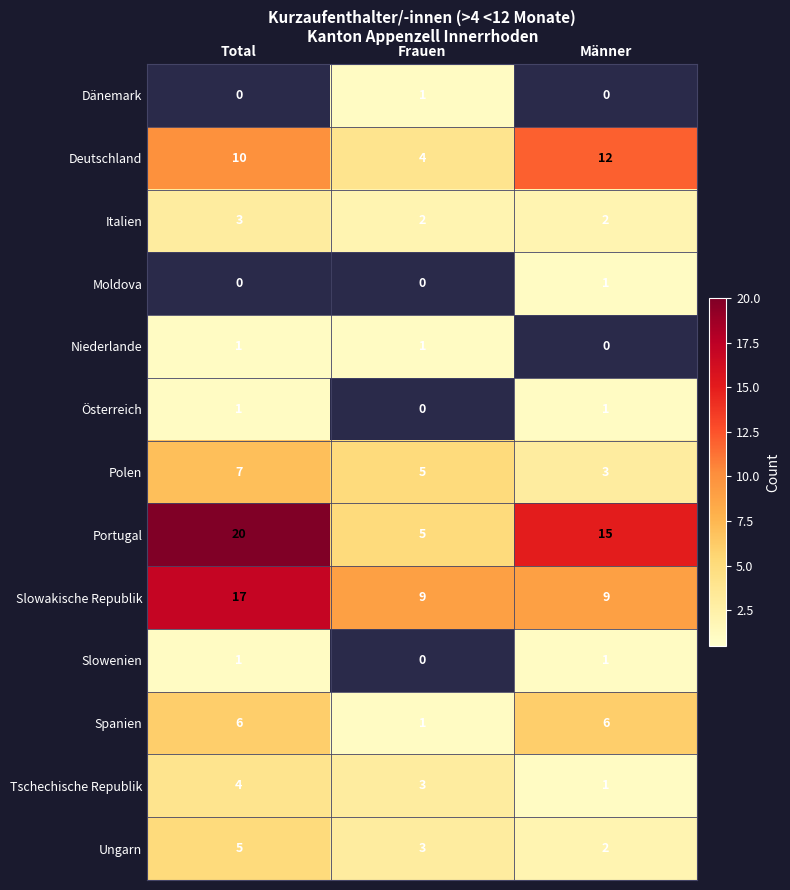

Which category has the highest value across all series?

Total